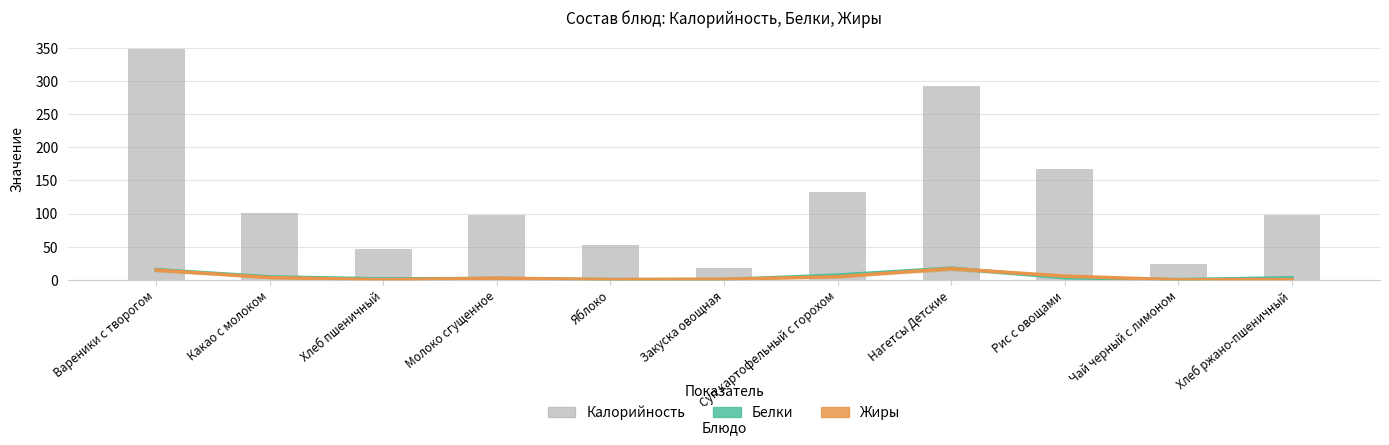

Is it true that Белки equals 0.8 at Закуска овощная?

False